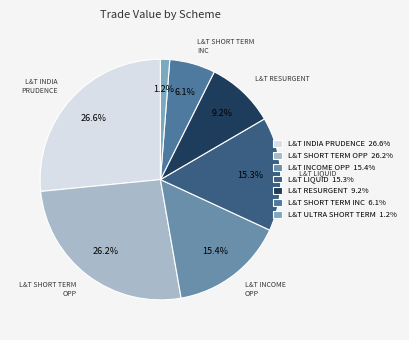

To the nearest percent, what is the difference between the largest and smallest slice percentages?

25%